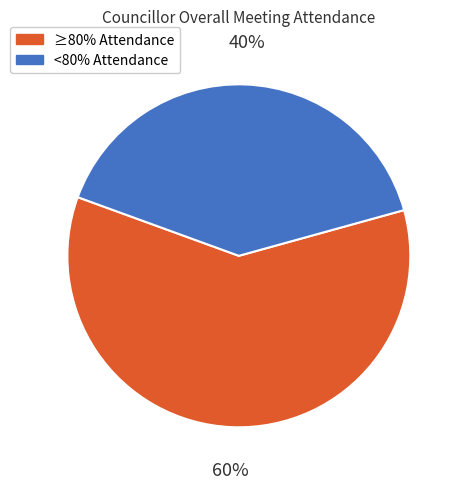

Is there a majority slice in this chart?

Yes